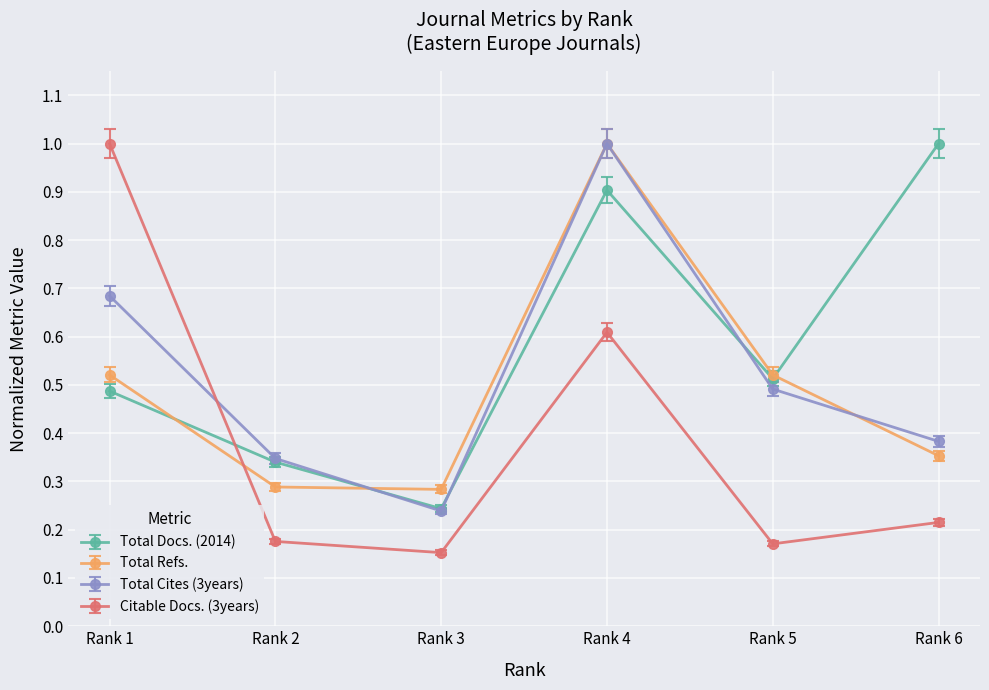

At which category is the sum across all series the highest?

Rank 4